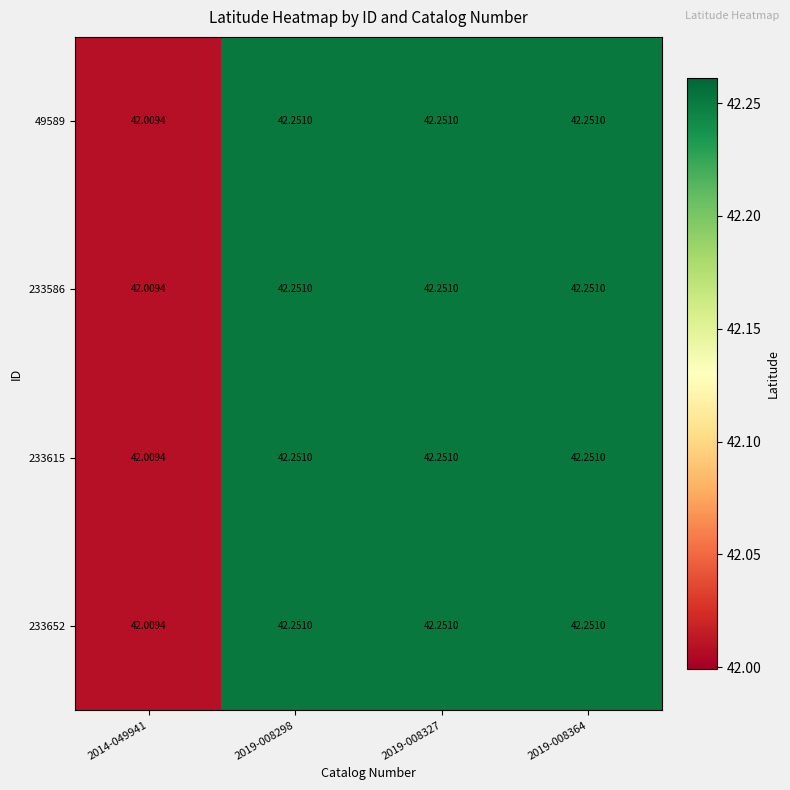

Count the number of data series in this chart.

4